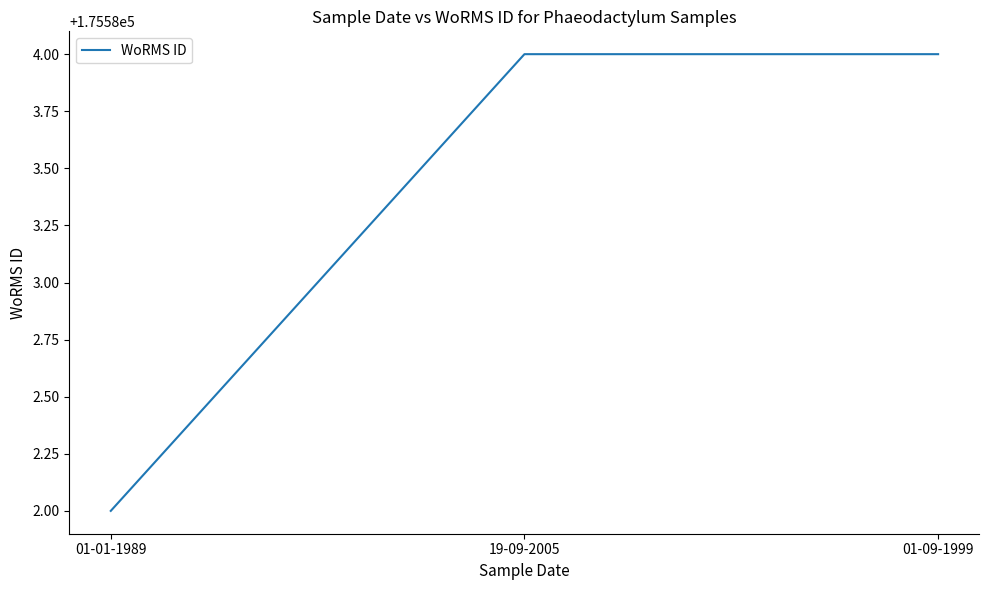

Reading left to right, list all the values displayed in this chart.

175582	175584	175584